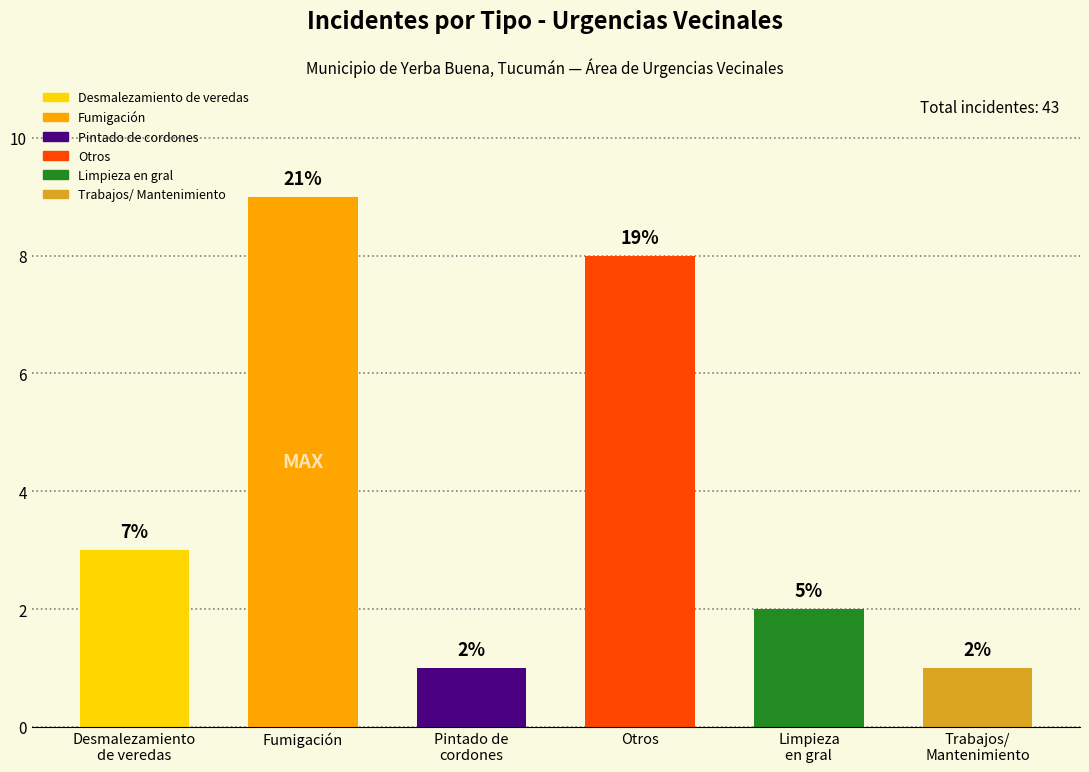

True or false: the data shows 3 at Limpieza
en gral.

False